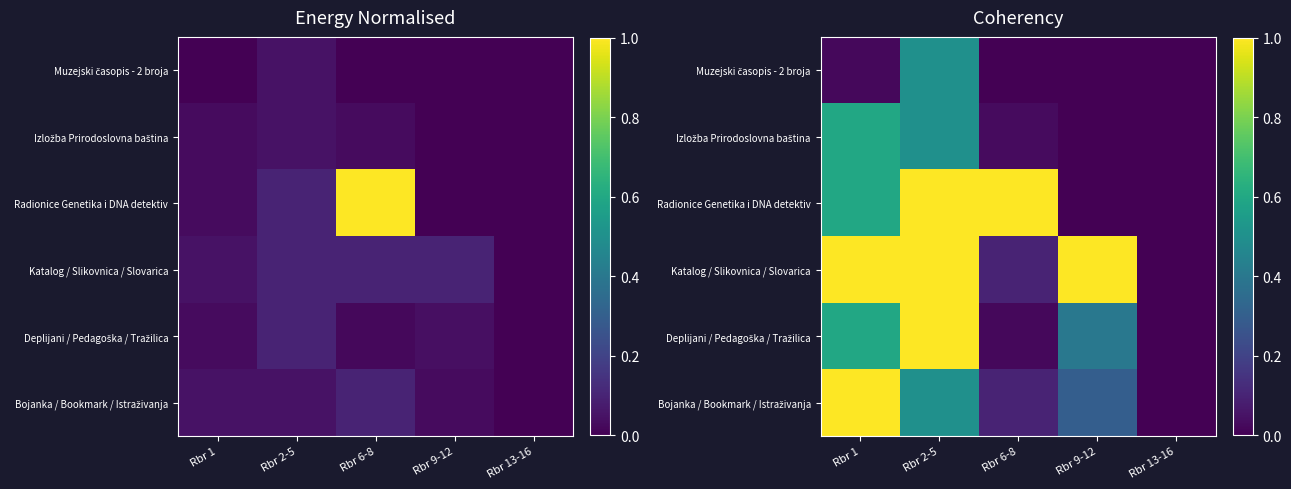

What is the difference between the highest and lowest values at Rbr 9-12?

1.0